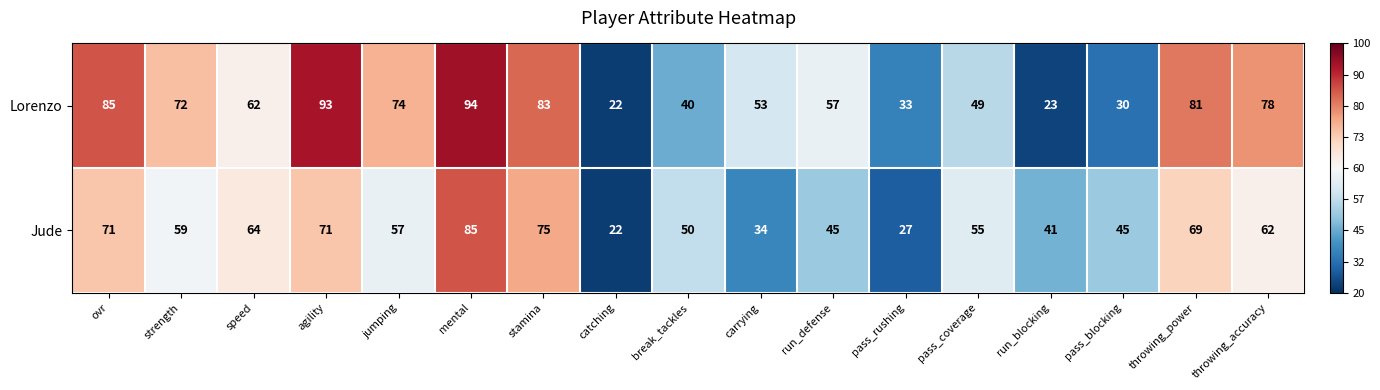

How many values in the Jude series are below 57?

8